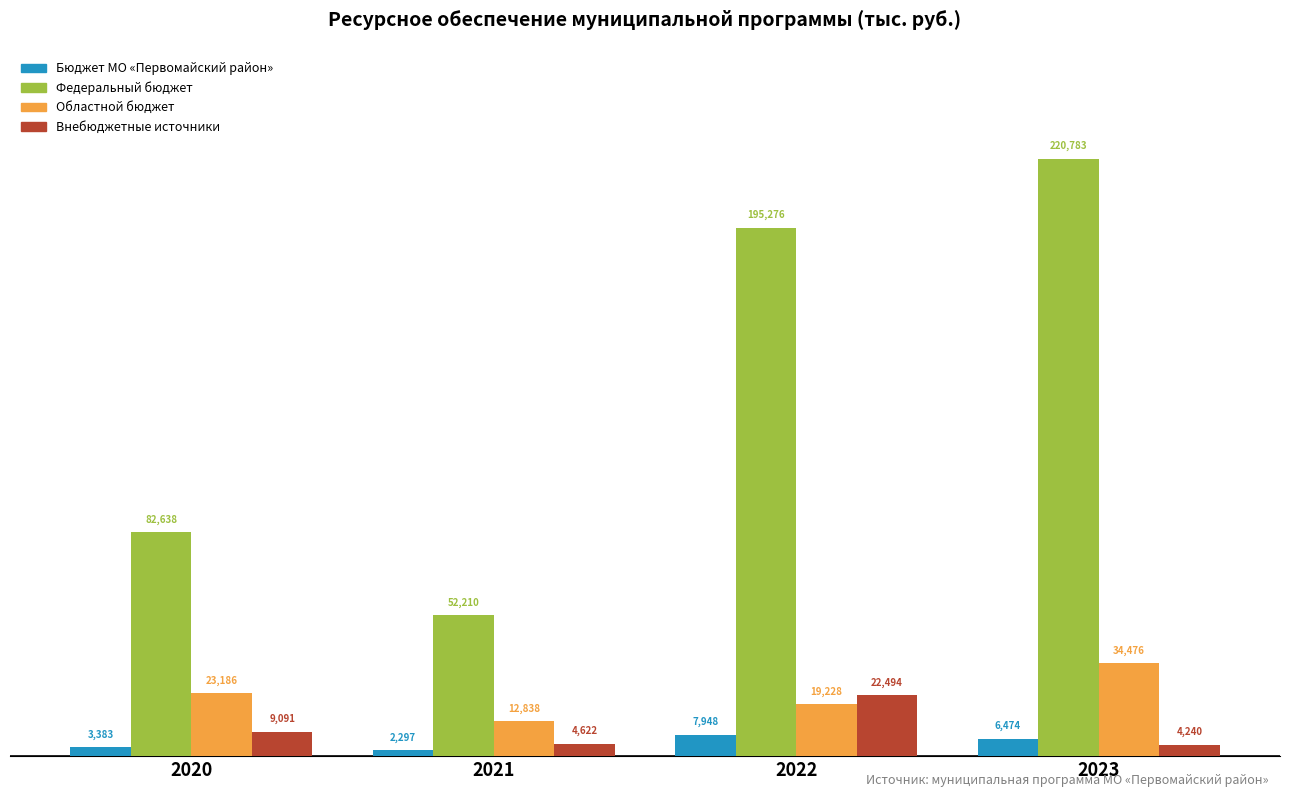

True or false: Внебюджетные источники has a value of 4240.0 at 2023.

True